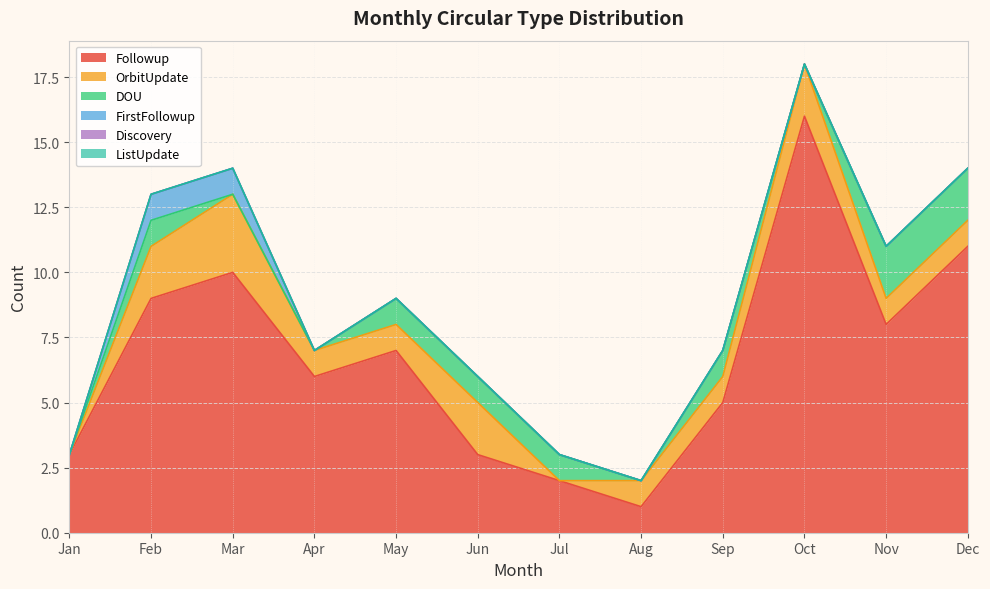

What are all the series names shown in the legend?

Followup, OrbitUpdate, DOU, FirstFollowup, Discovery, ListUpdate